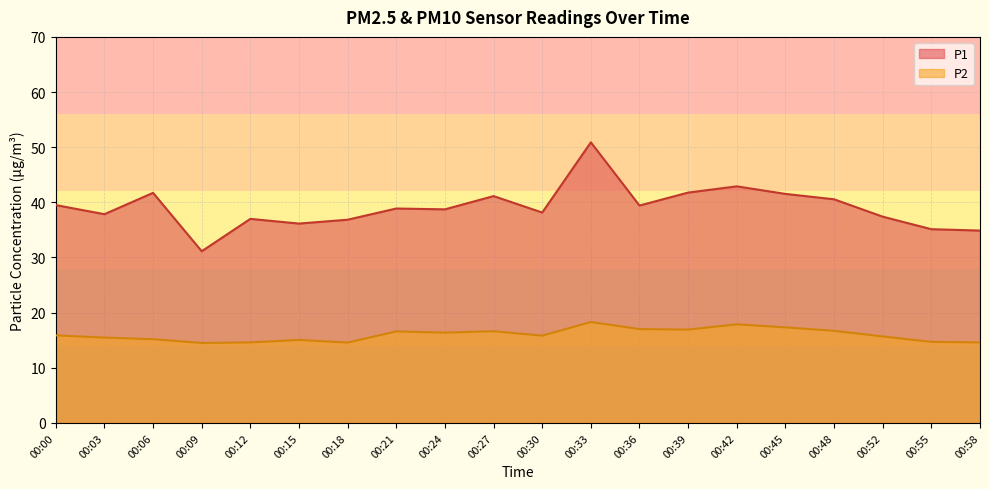

At which label does P2 reach its peak?

00:33